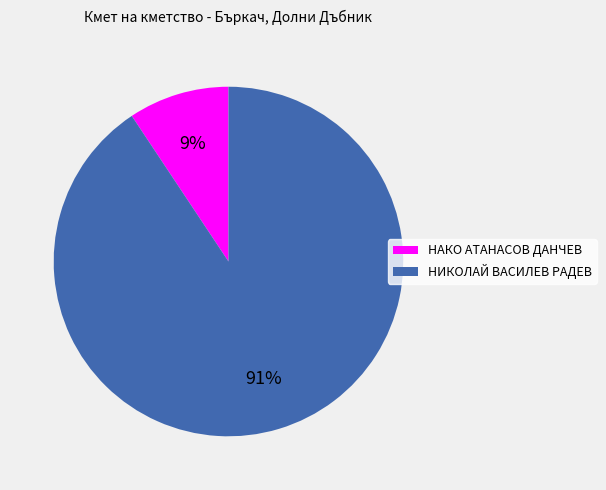

Count the number of slices in the pie.

2